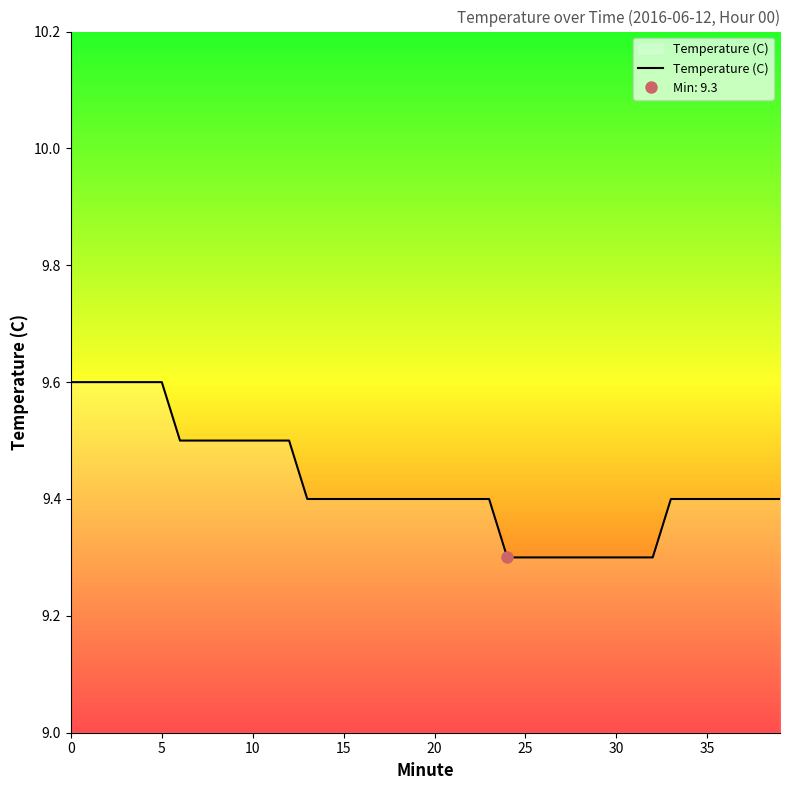

Is it true that Temperature (C) equals 9.6 at 0?

True